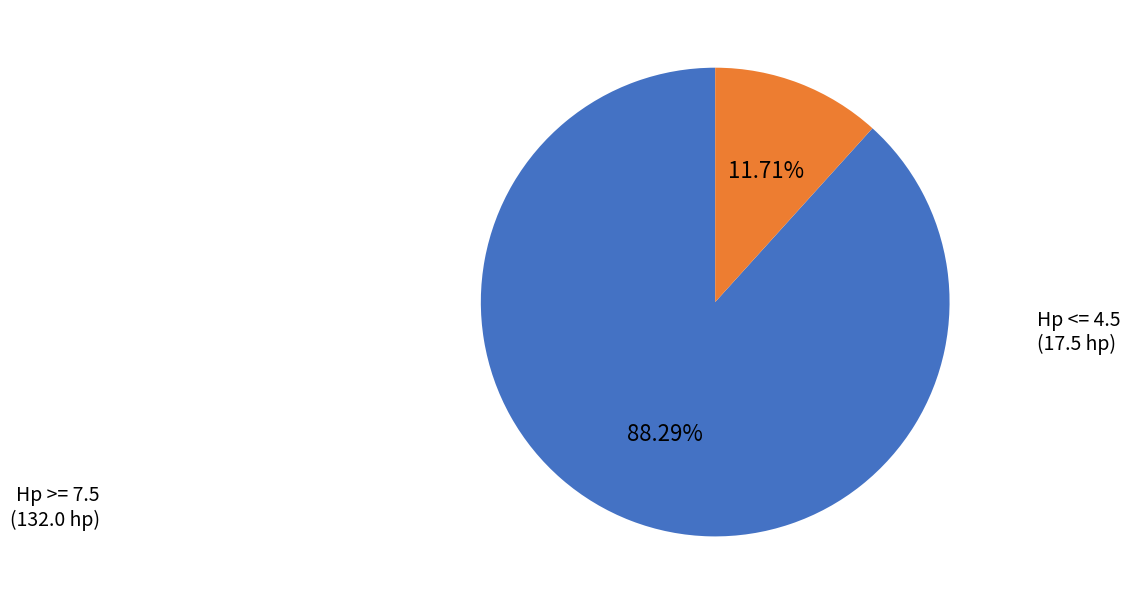

Is there any slice that represents more than half of the pie?

Yes